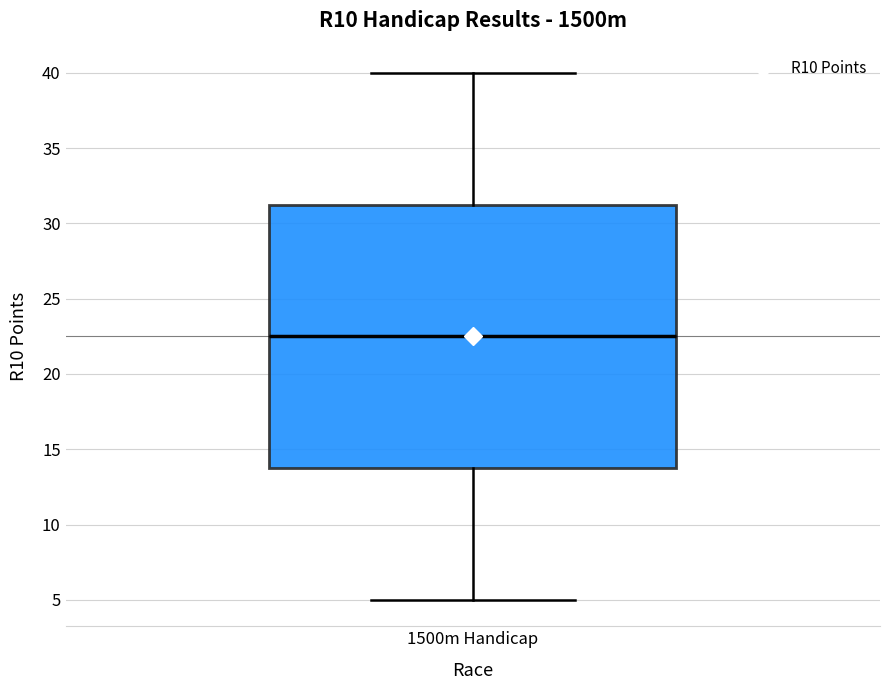

Read this box plot against the y-axis: the position of the median line, the range covered by the box, and the ends of both whiskers. The values are not printed on the chart, so give them approximately, as read against the axis.

median 22.5, box 14.0 to 31.5, whiskers 5.0 to 40.0